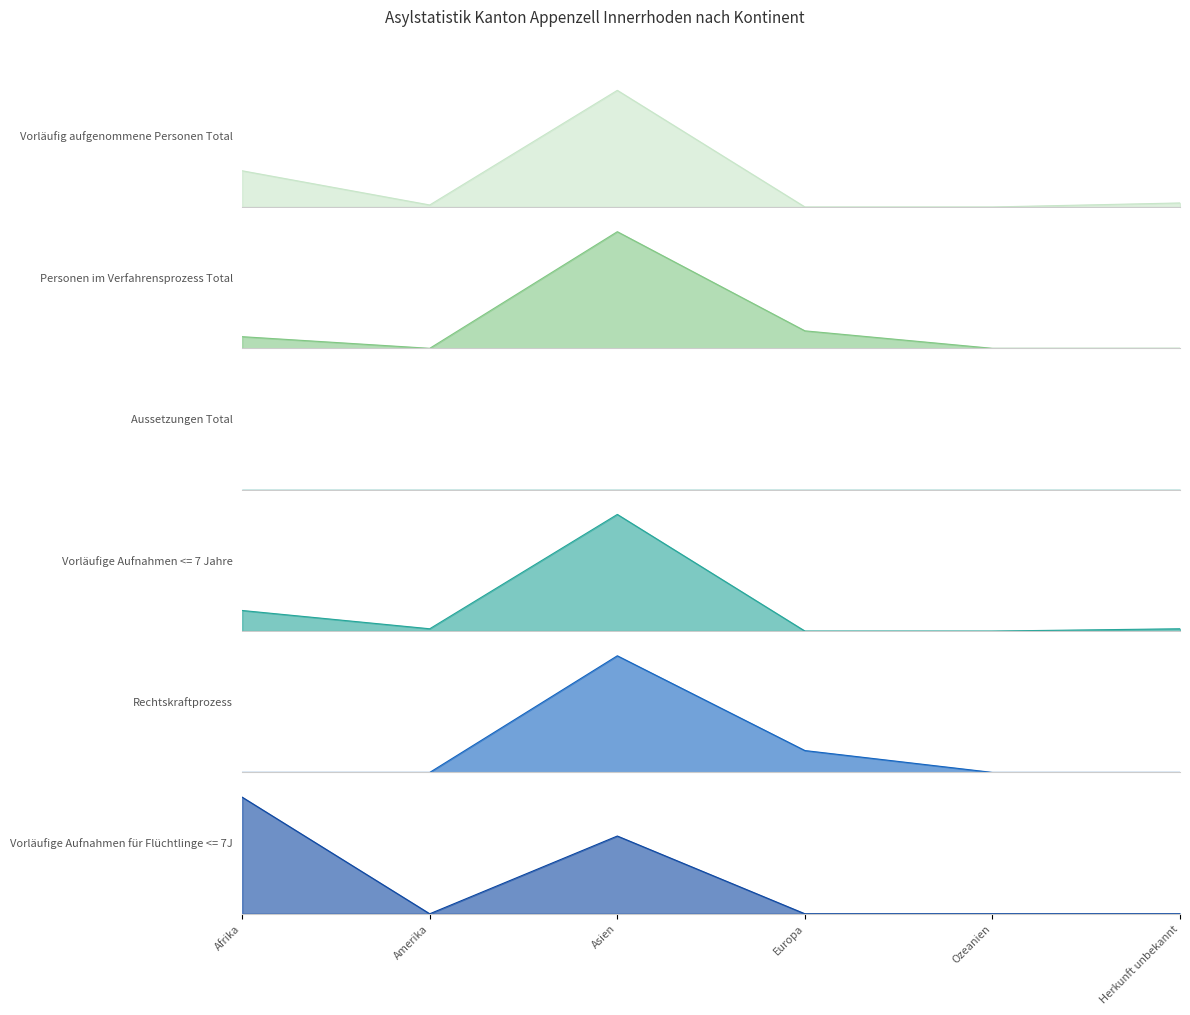

What is the total value across all series at Herkunft unbekannt?

3